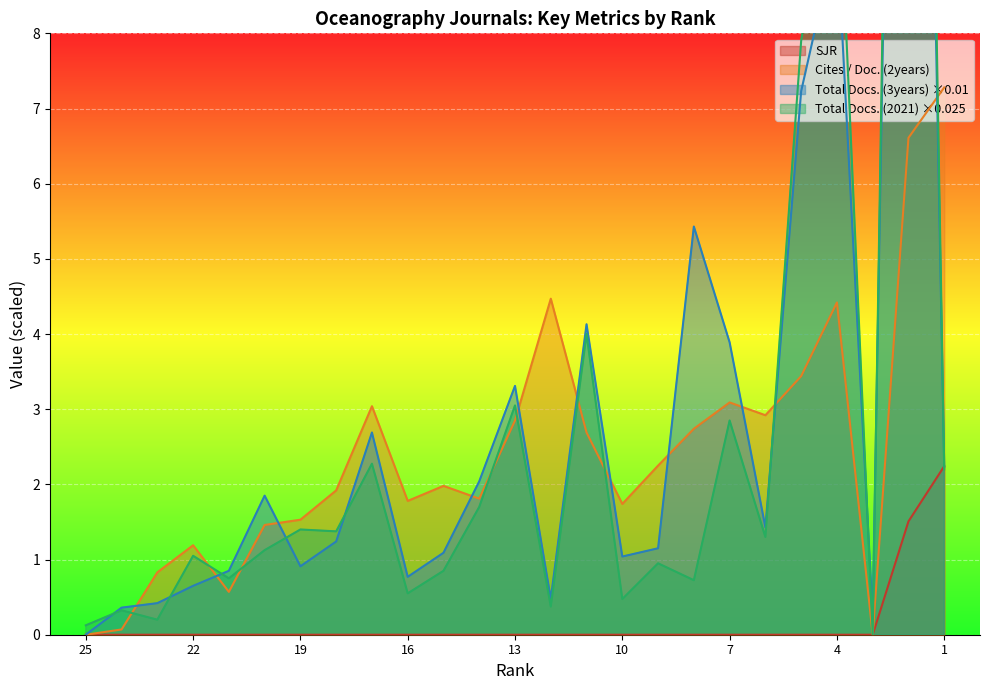

What is the total value across all series at 22?

2.9